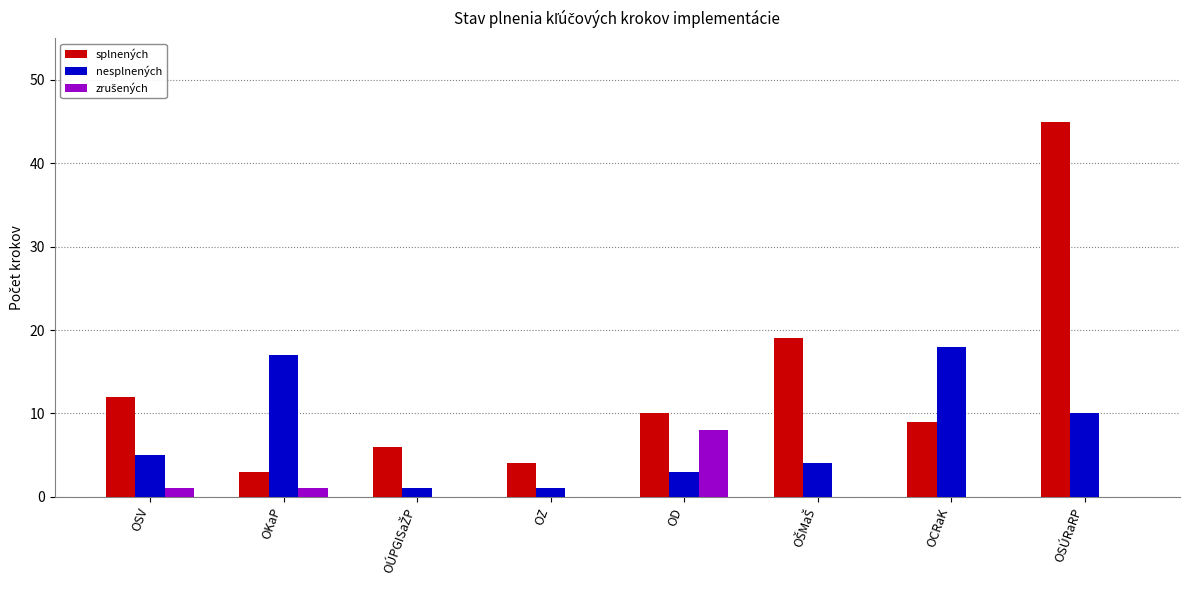

Read the splnených value at OD.

10